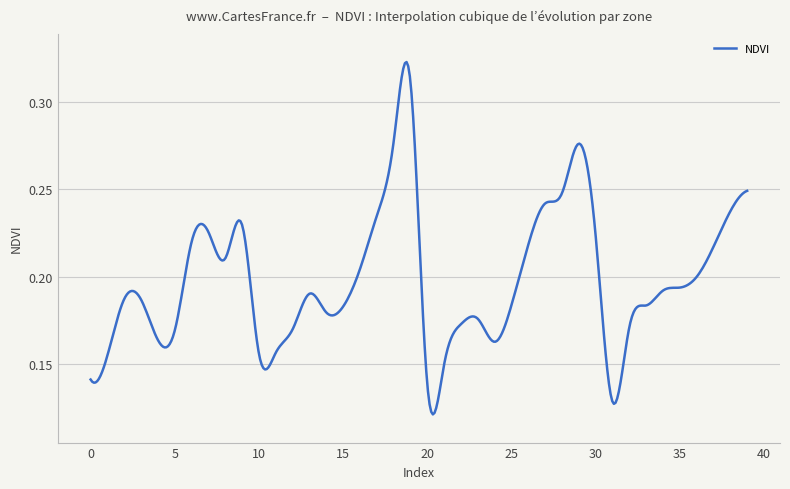

List the labels in order of value, smallest first.

31, 20, 0, 21, 1, 10, 11, 24, 4, 5, 12, 32, 22, 23, 14, 15, 33, 25, 3, 2, 13, 34, 35, 36, 16, 8, 37, 26, 6, 30, 7, 9, 17, 38, 27, 28, 39, 29, 18, 19